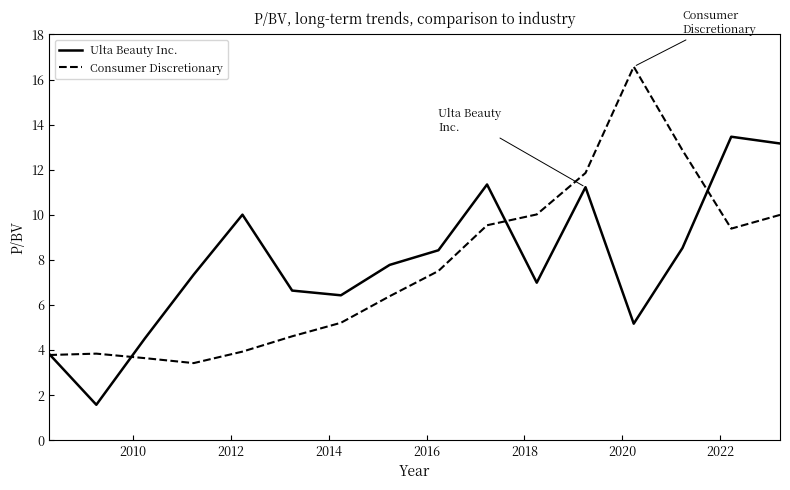

Which series has the widest spread of values?

Consumer Discretionary